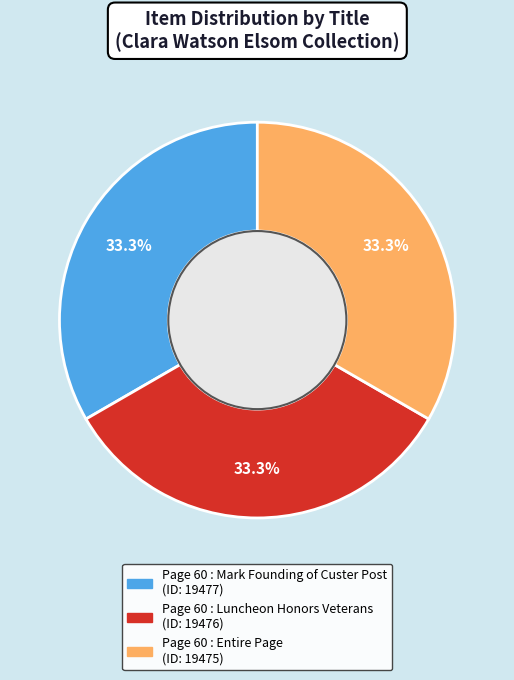

What portion of the pie excludes Page 60 : Luncheon Honors Veterans?

66.7%